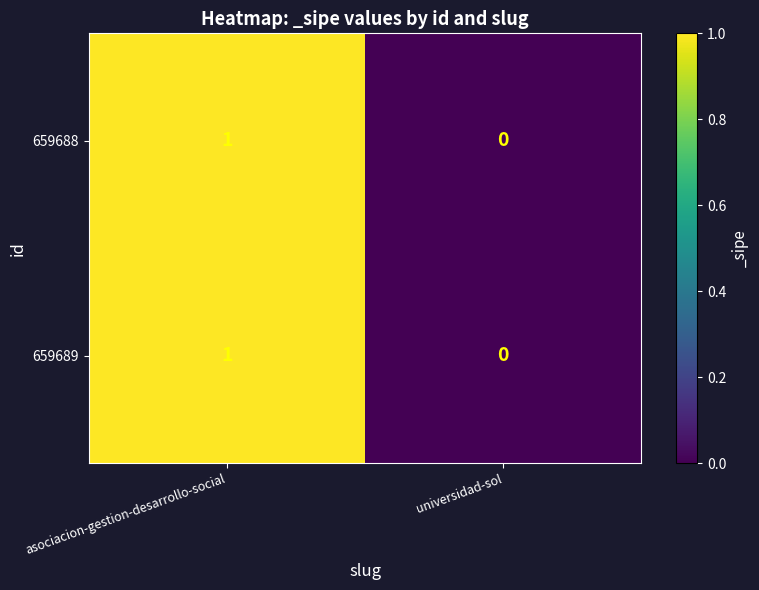

Reading left to right, extract all data points from this chart.

659688: 1	0
659689: 1	0